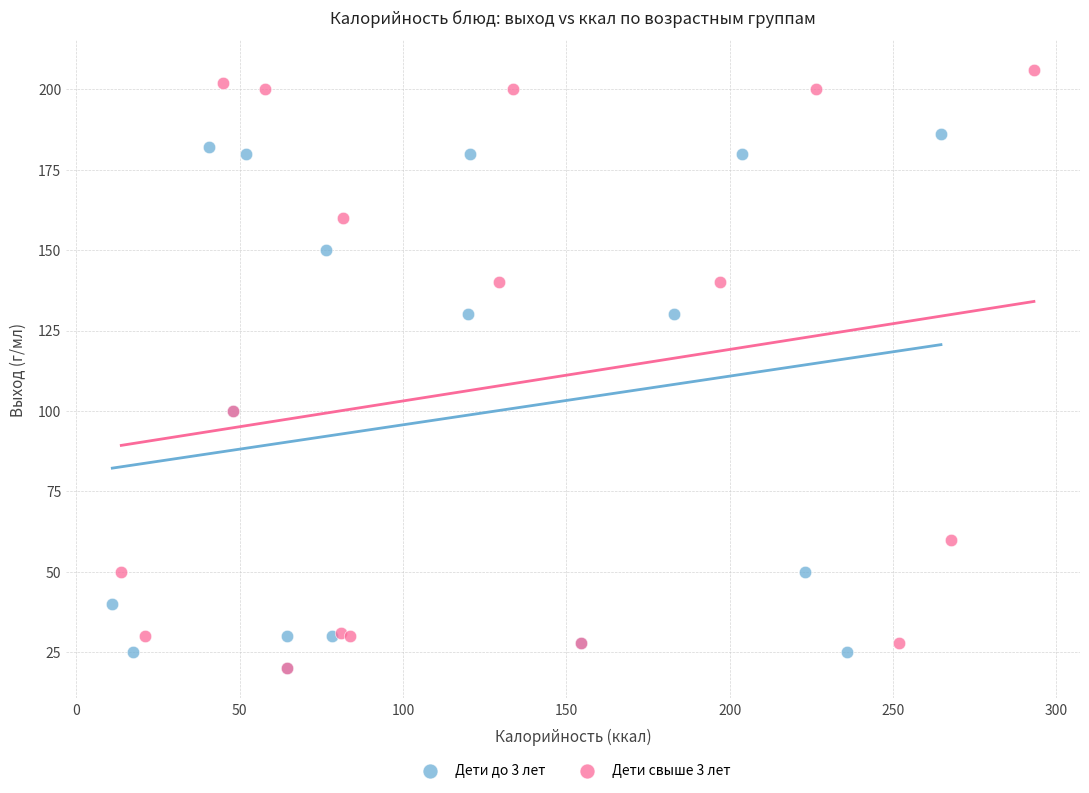

Which series reaches the maximum Y coordinate?

Дети свыше 3 лет